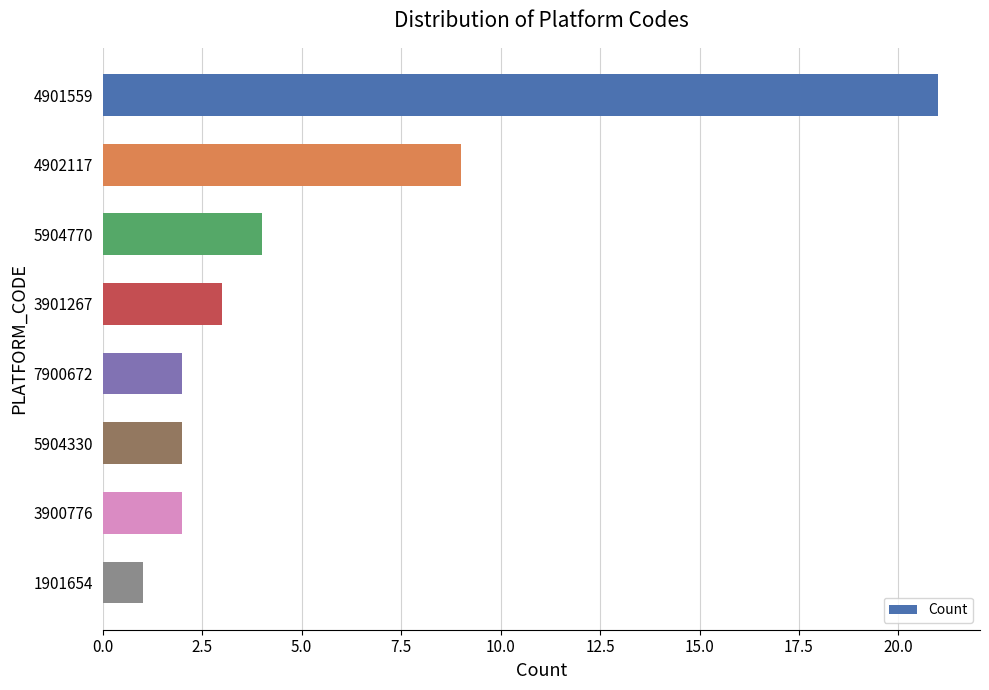

What position from the top is 3901267?

4